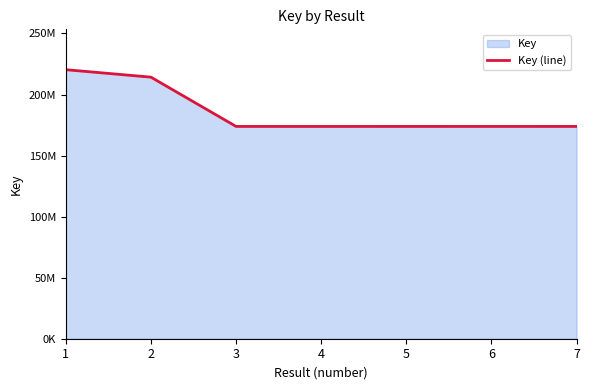

Reading left to right, list all the values displayed in this chart.

1=220351815	2=214247004	3=173881496	4=173877043	5=173885612	6=173879760	7=173885316